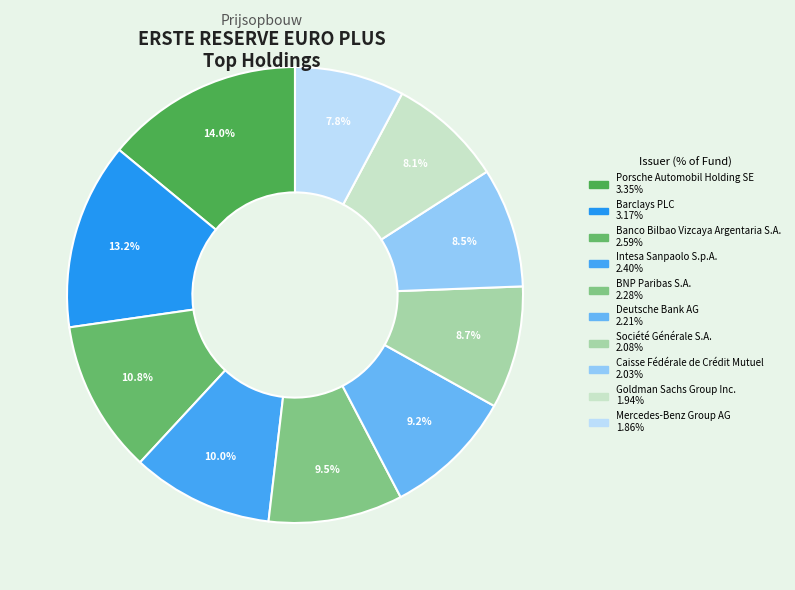

Rank the categories by value from lowest to highest.

Mercedes-Benz Group AG, Goldman Sachs Group Inc., Caisse Fédérale de Crédit Mutuel, Société Générale S.A., Deutsche Bank AG, BNP Paribas S.A., Intesa Sanpaolo S.p.A., Banco Bilbao Vizcaya Argentaria S.A., Barclays PLC, Porsche Automobil Holding SE